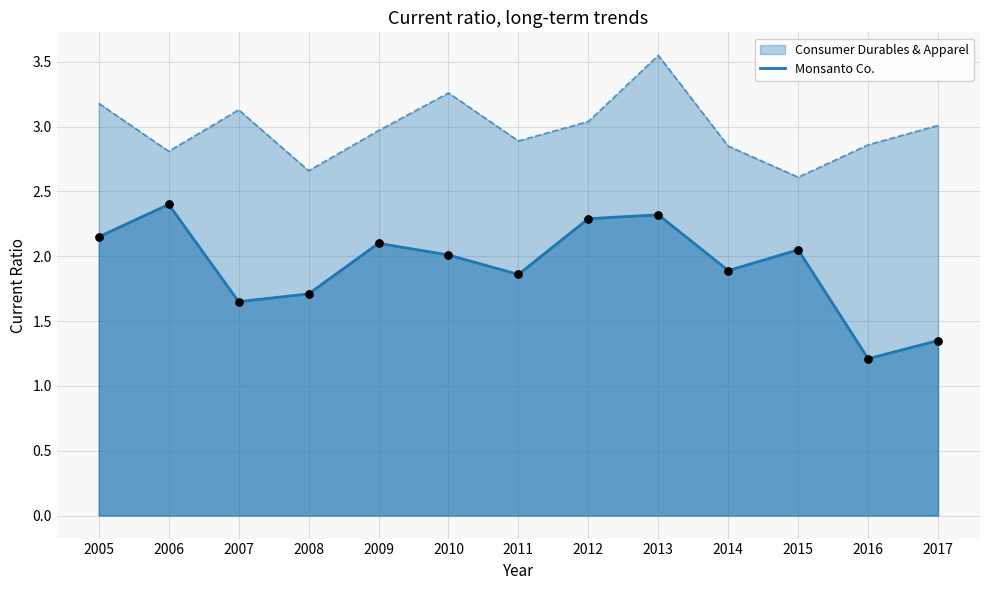

Which series has the widest spread of values?

Monsanto Co.